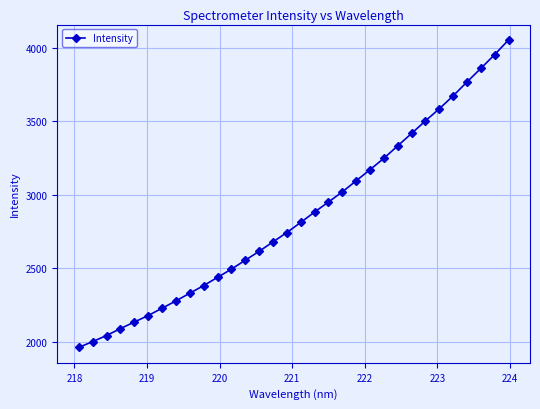

Reading left to right, extract all data points from this chart.

1960.2	2000.0	2041.1	2088.3	2132.9	2177.1	2226.7	2276.7	2329.1	2380.9	2436.9	2492.8	2553.4	2614.2	2678.1	2742.1	2810.7	2881.4	2949.5	3018.3	3094.1	3169.5	3247.3	3331.9	3416.4	3501.7	3584.0	3672.0	3766.4	3859.0	3952.7	4052.6